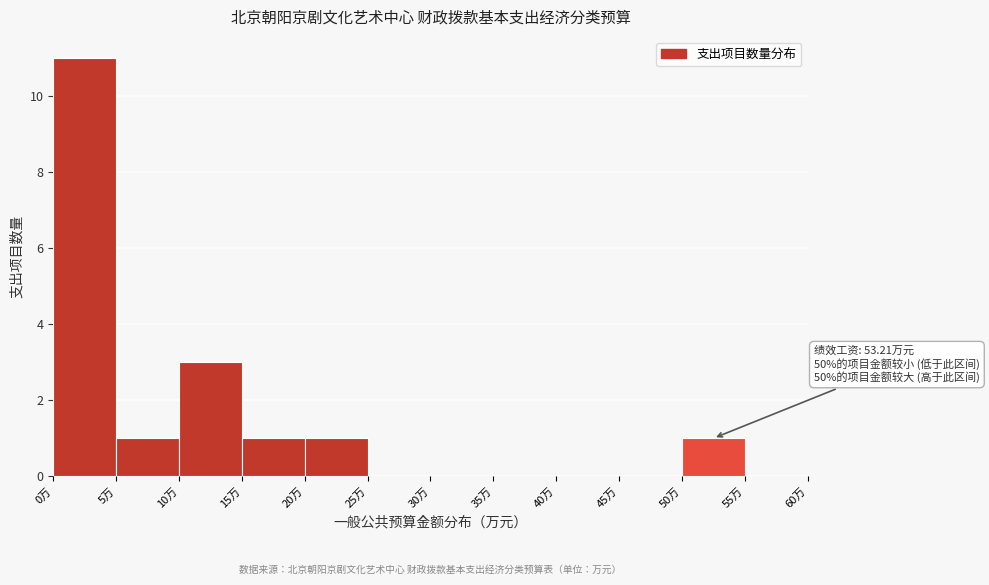

Which range on the x-axis has the tallest bar?

0 to 5